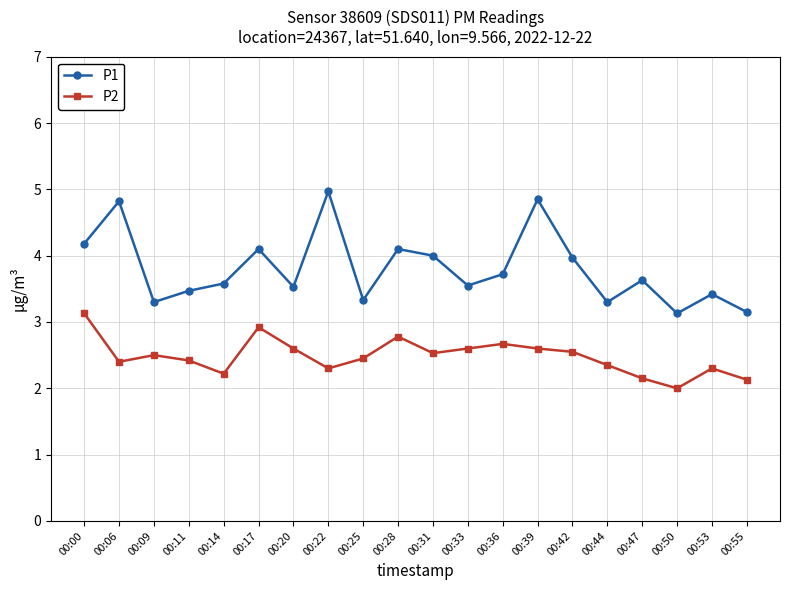

How many data points does each series have?

20